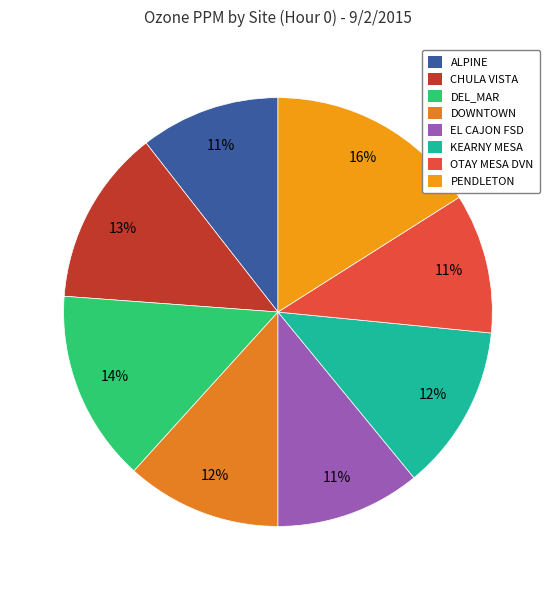

How many segments does this pie chart have?

8